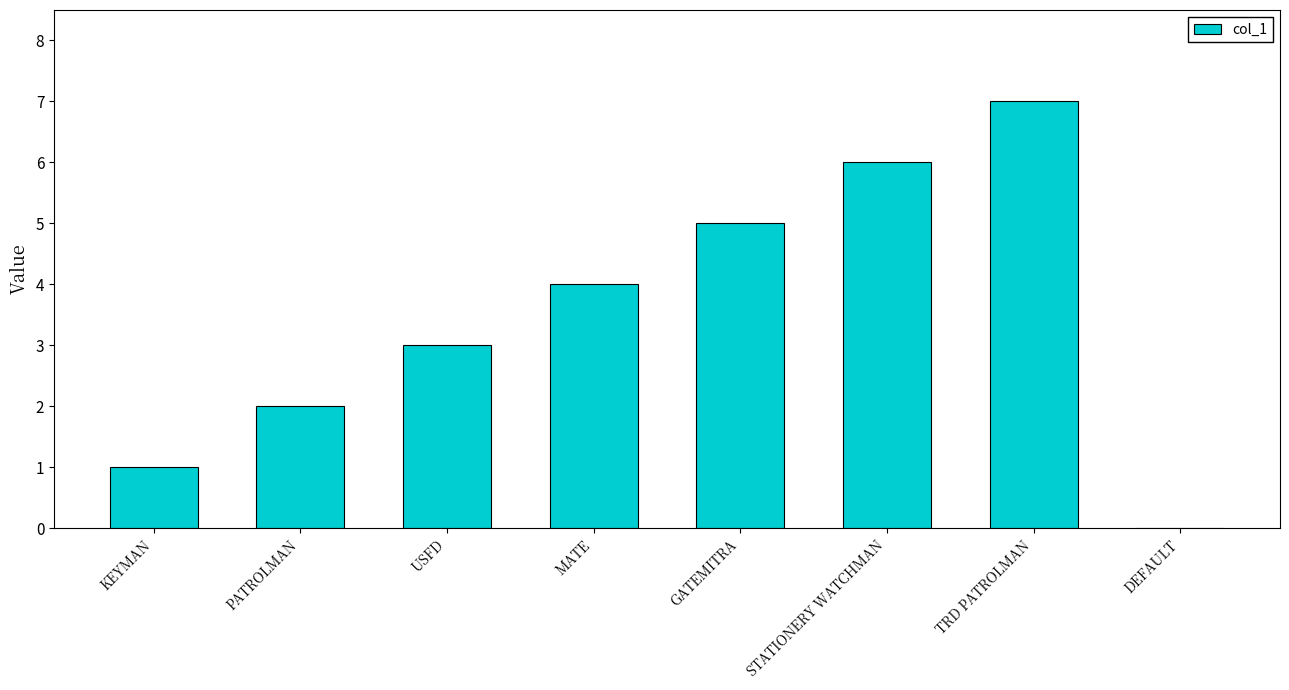

Is it true that the value at TRD PATROLMAN is 7?

True